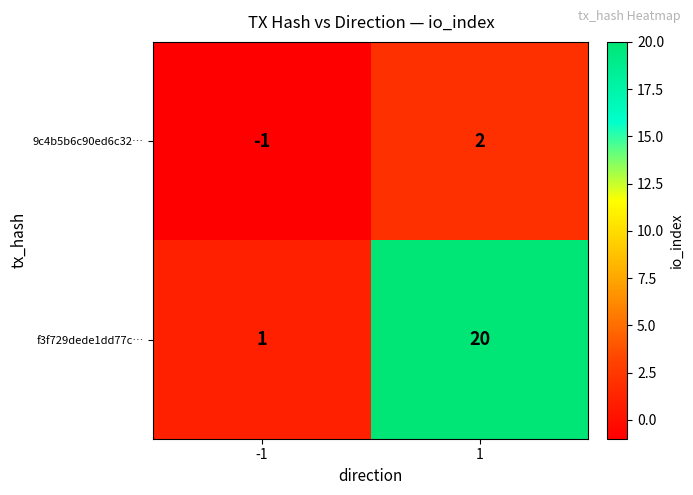

What is the maximum value shown in the chart?

20